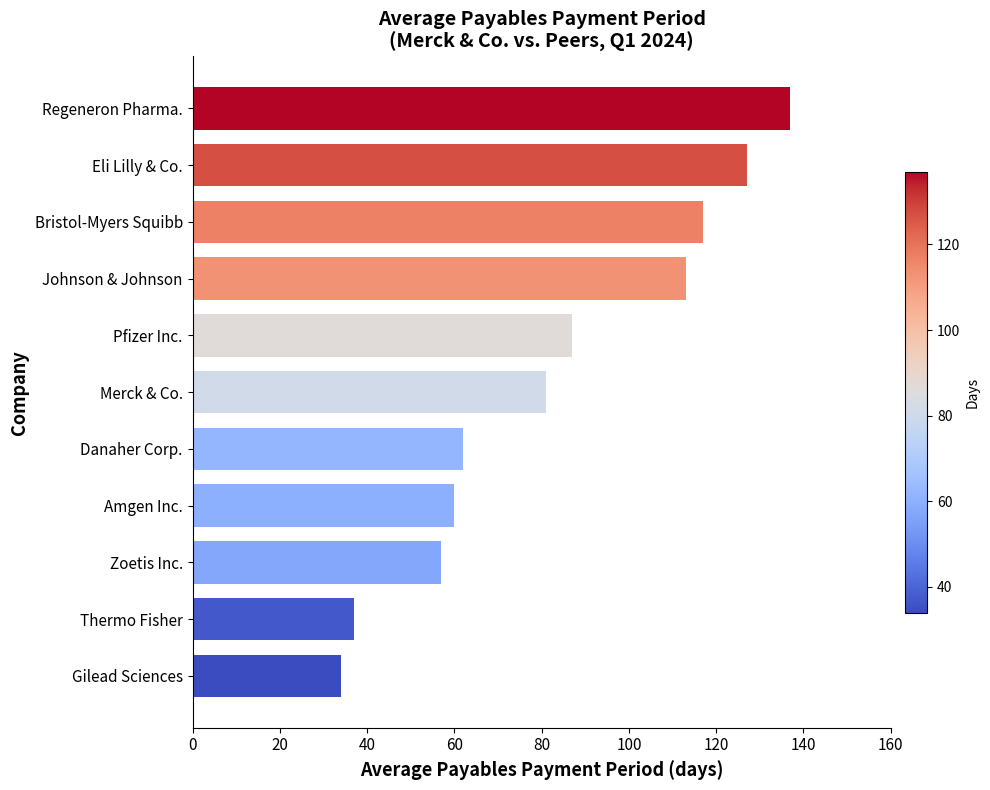

How many categories are shown in the chart?

11